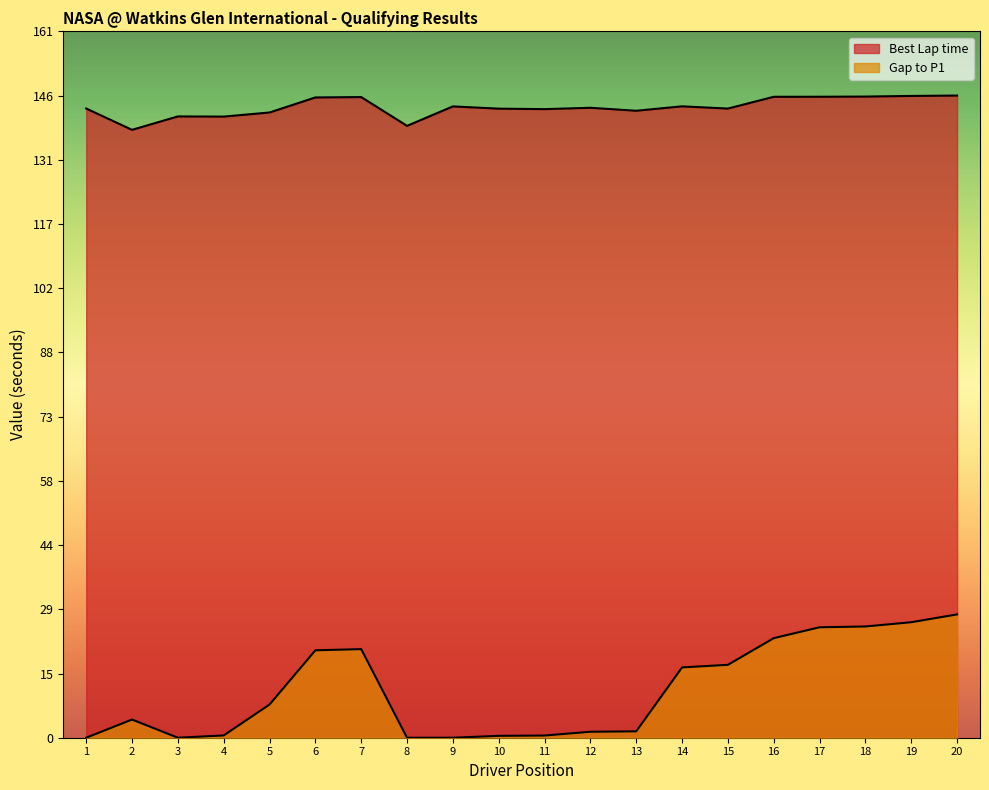

True or false: Best Lap time and Gap to P1 cross at least once.

False